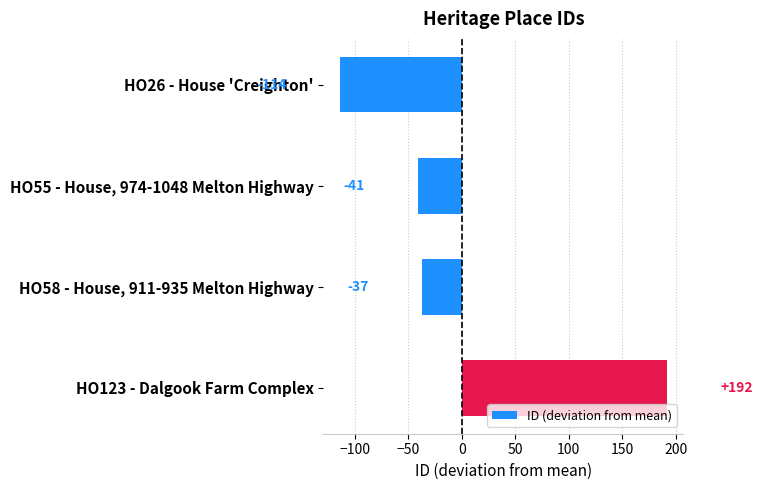

Are the bars horizontal?

Yes